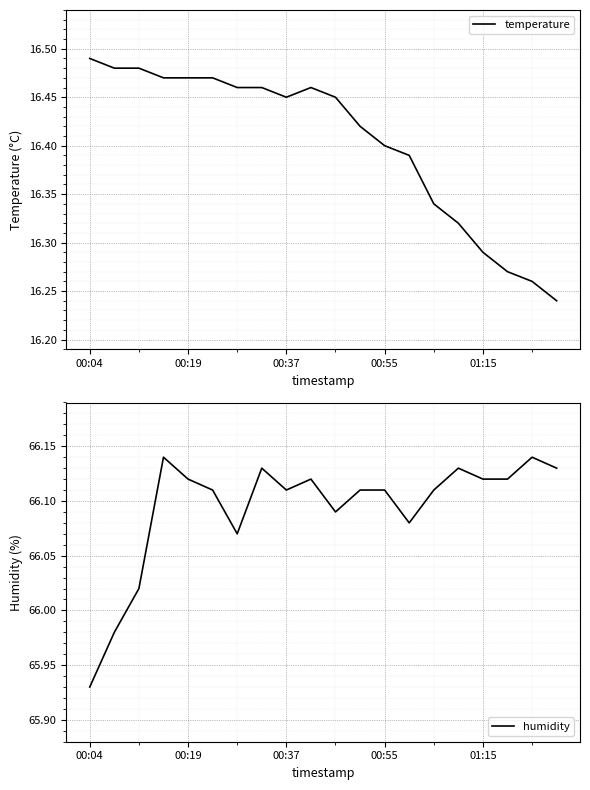

The temperature series shows 27.6 at 00:04. True or false?

False